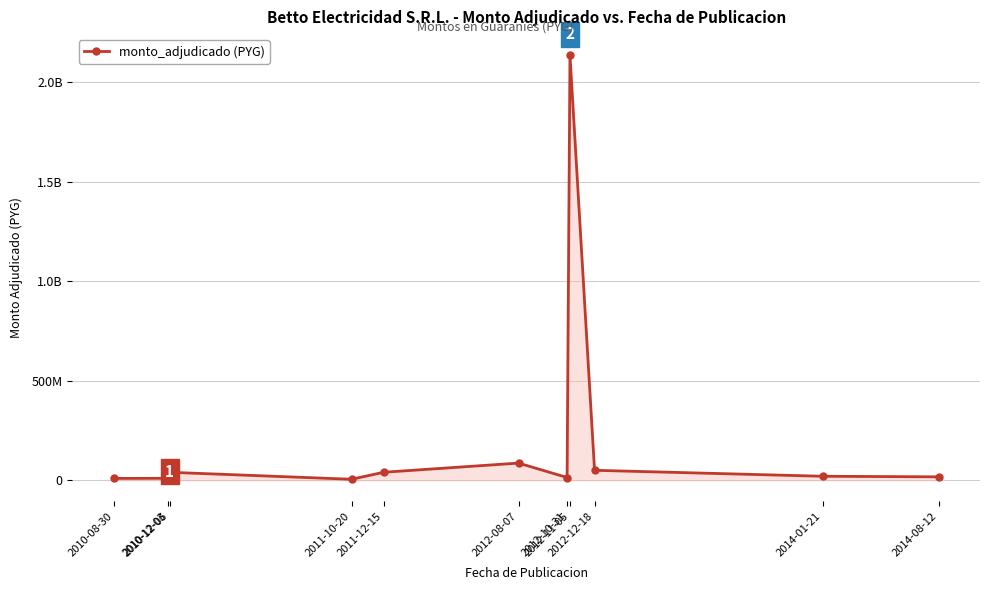

Is this an area chart (filled region under the line)?

Yes